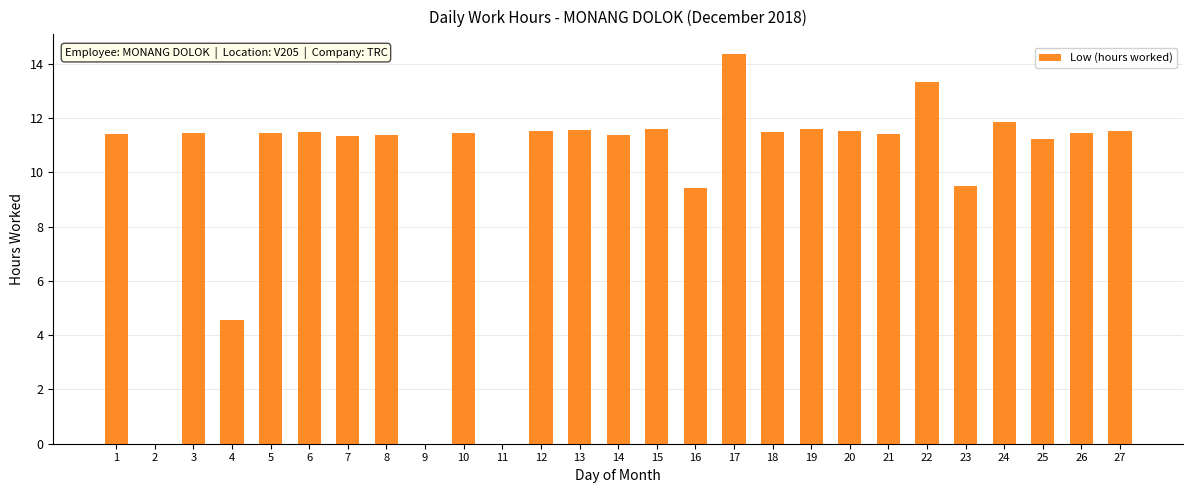

At which category does the chart reach its peak across all series?

17